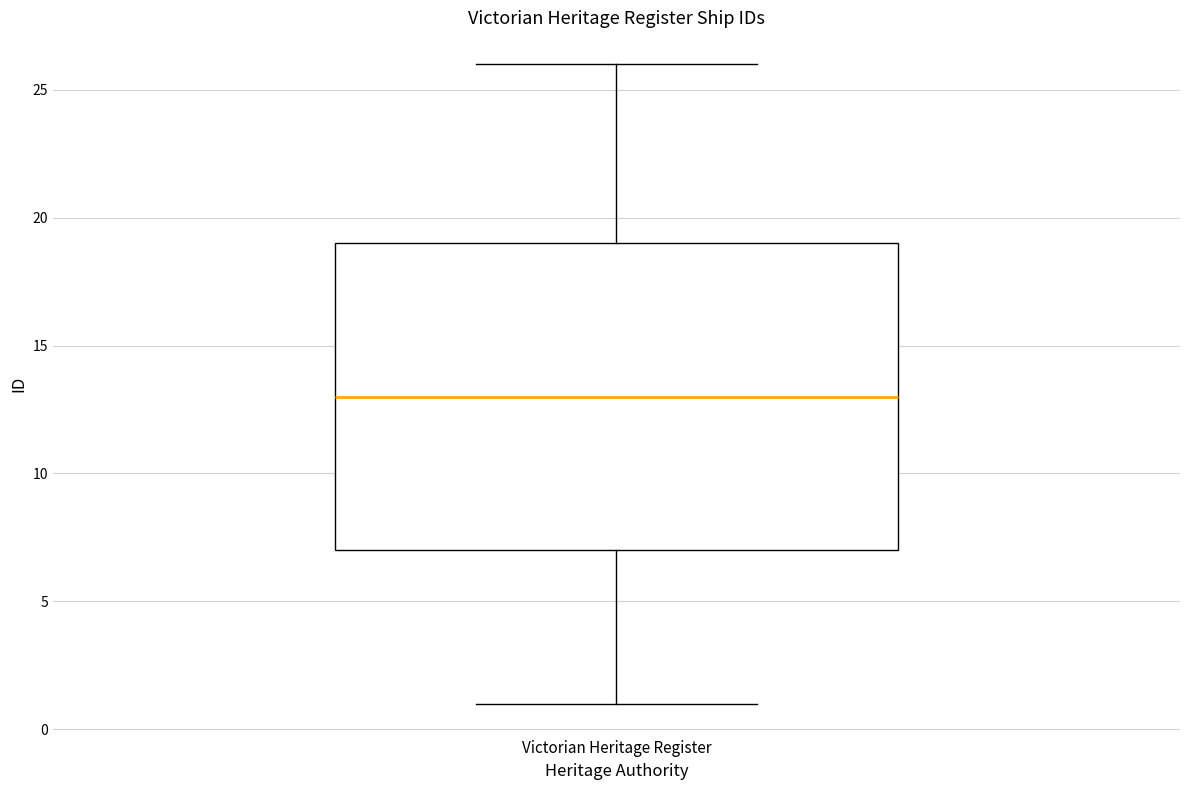

Transcribe this box plot: give where the median line is, the range the box spans, and where the two whiskers end, as read against the y-axis. The values are not printed on the chart, so give them approximately, as read against the axis.

median 13, box 7 to 19, whiskers 1 to 26